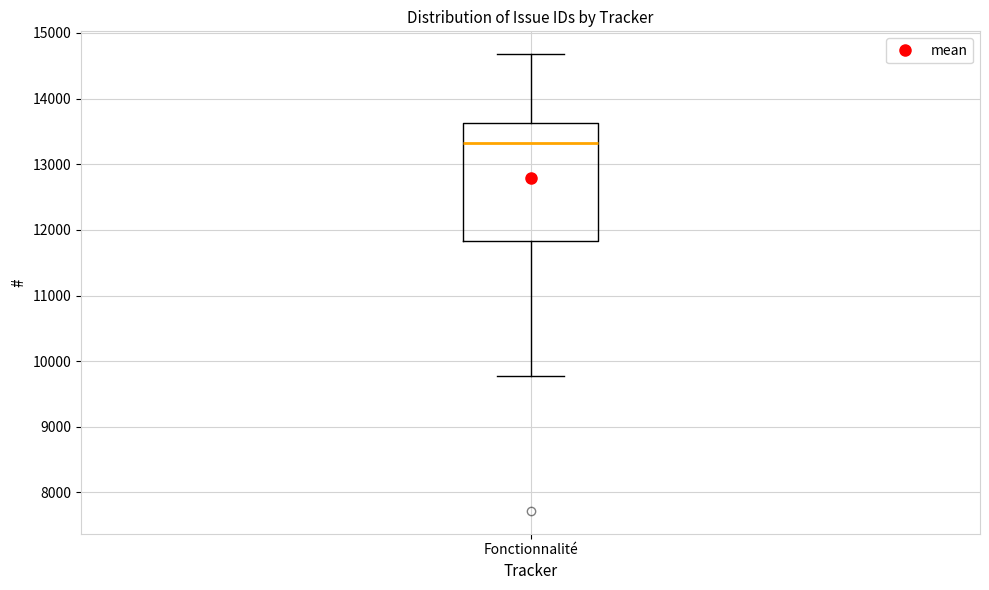

Read this box plot against the y-axis: the position of the median line, the range covered by the box, and the ends of both whiskers. The values are not printed on the chart, so give them approximately, as read against the axis.

median 13300, box 11800 to 13600, whiskers 9800 to 14700